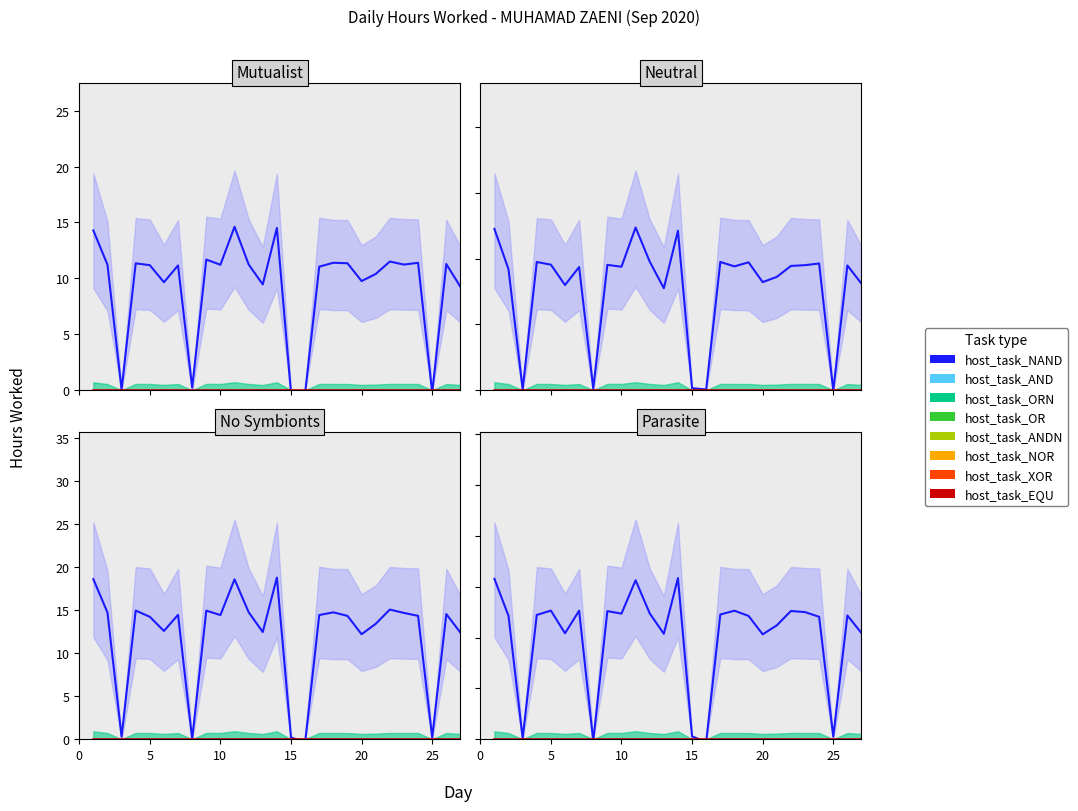

At 25, list the series in order from largest to smallest.

host_task_NAND, host_task_EQU